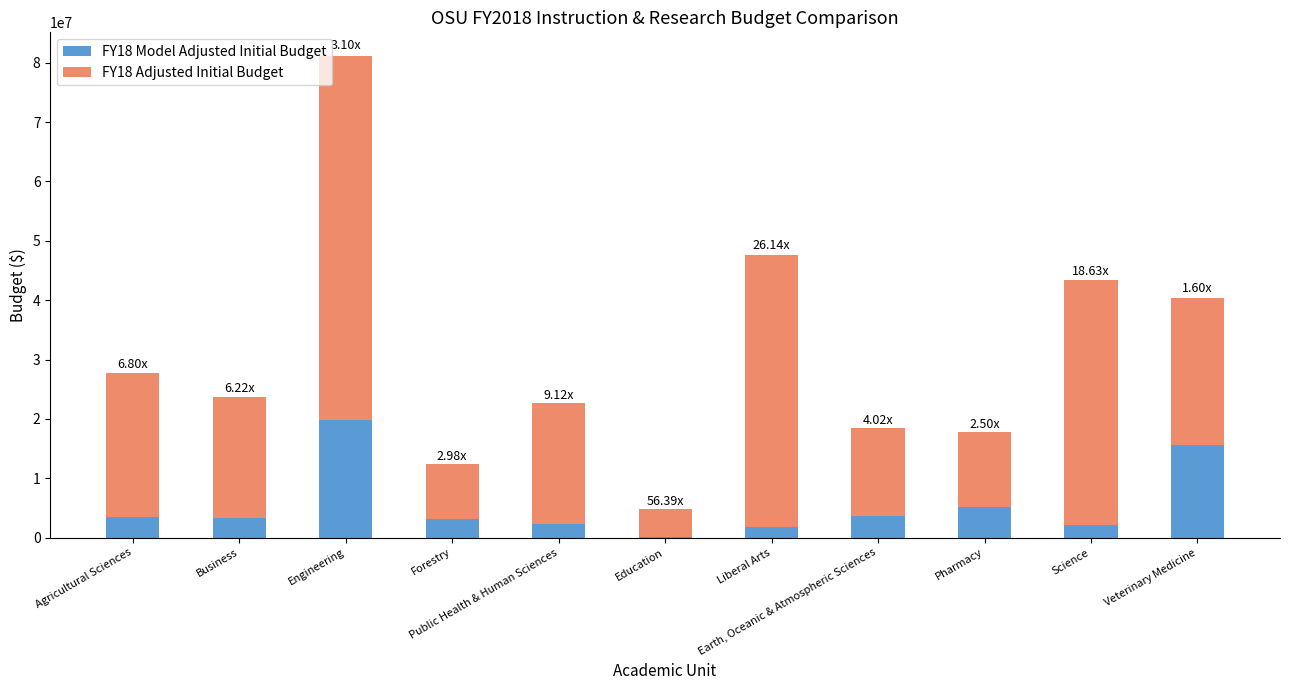

Which series has the largest total across all categories?

FY18 Adjusted Initial Budget